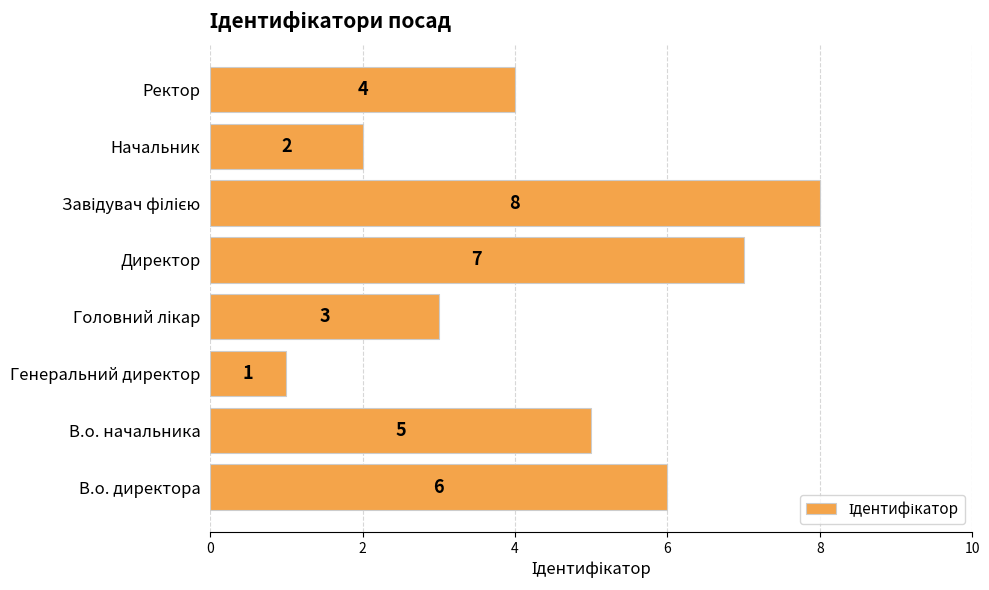

How many bars are there in total?

8